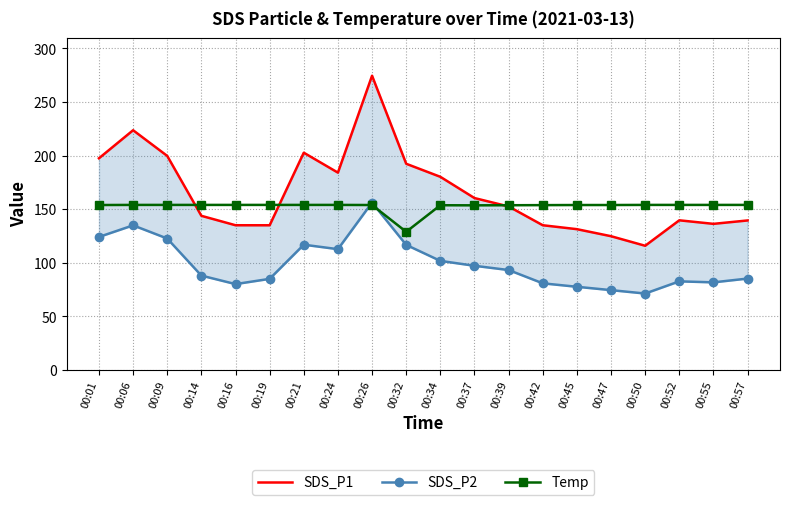

What is the difference between the SDS_P2 values at 00:42 and 00:01?

43.3